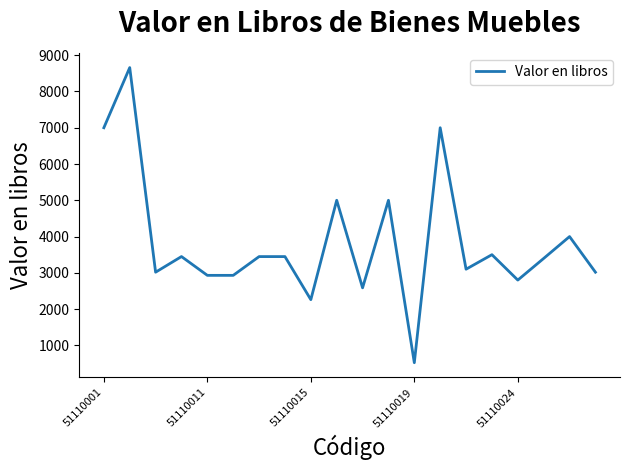

What is the average value?

3853.0